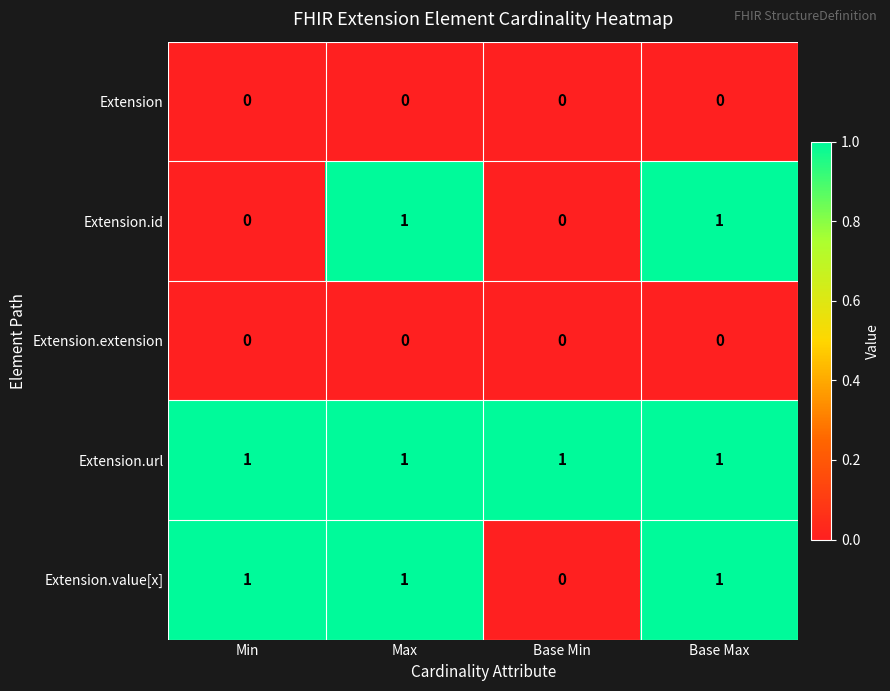

Between Min and Base Min, which series saw the biggest shift?

Extension.value[x]